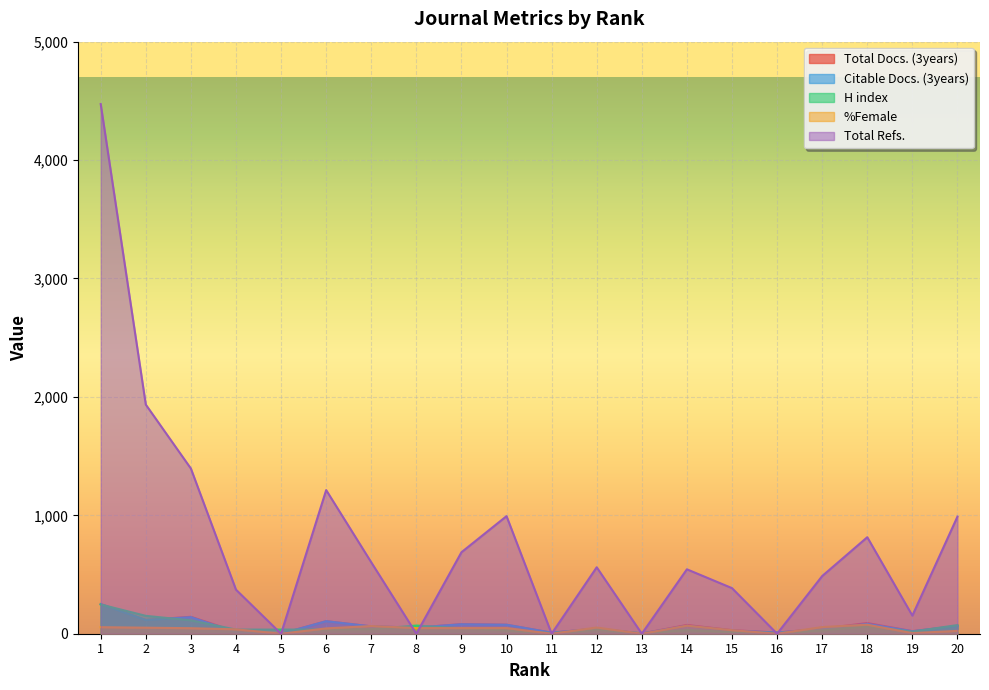

How many values in the %Female series are below 47?

10